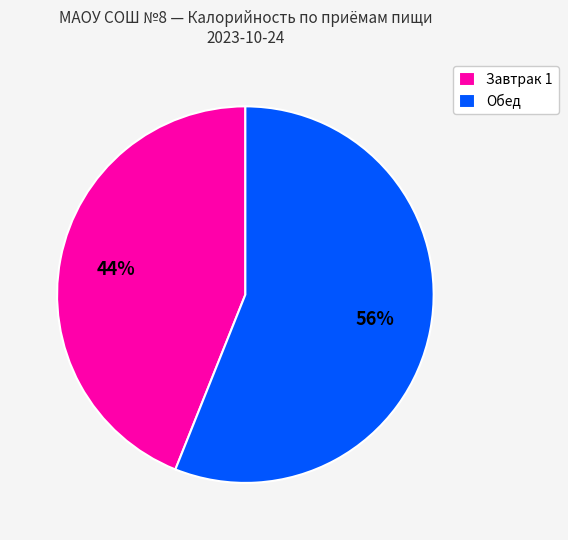

What is the ratio of the value at Обед to the value at Завтрак 1?

1.3